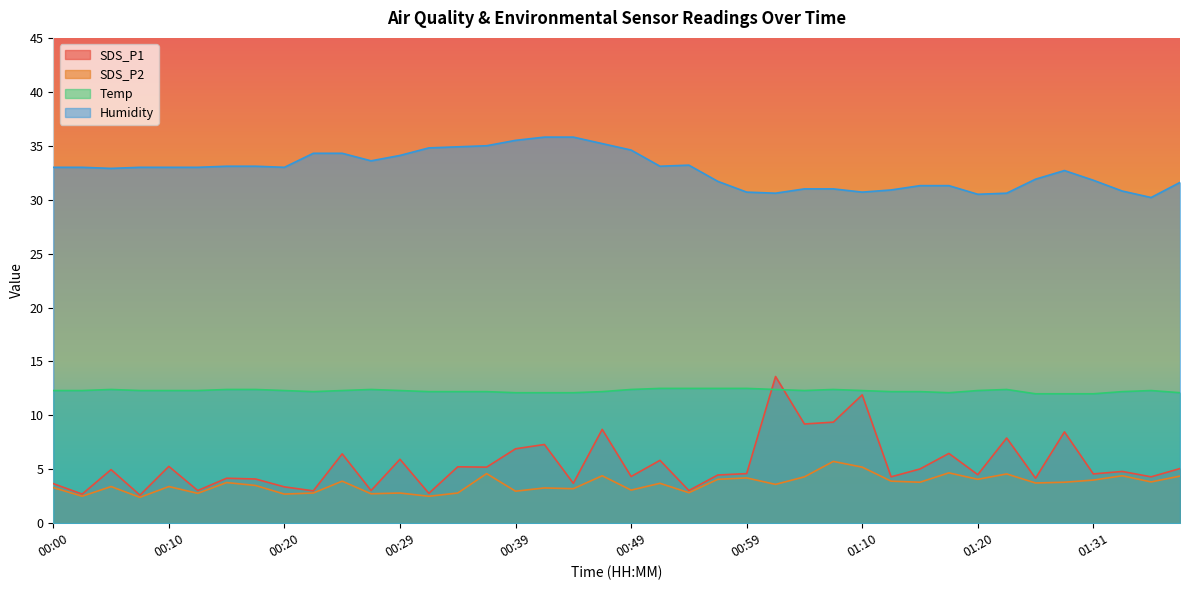

Between 00:54 and 01:20, which series saw the biggest shift?

Humidity